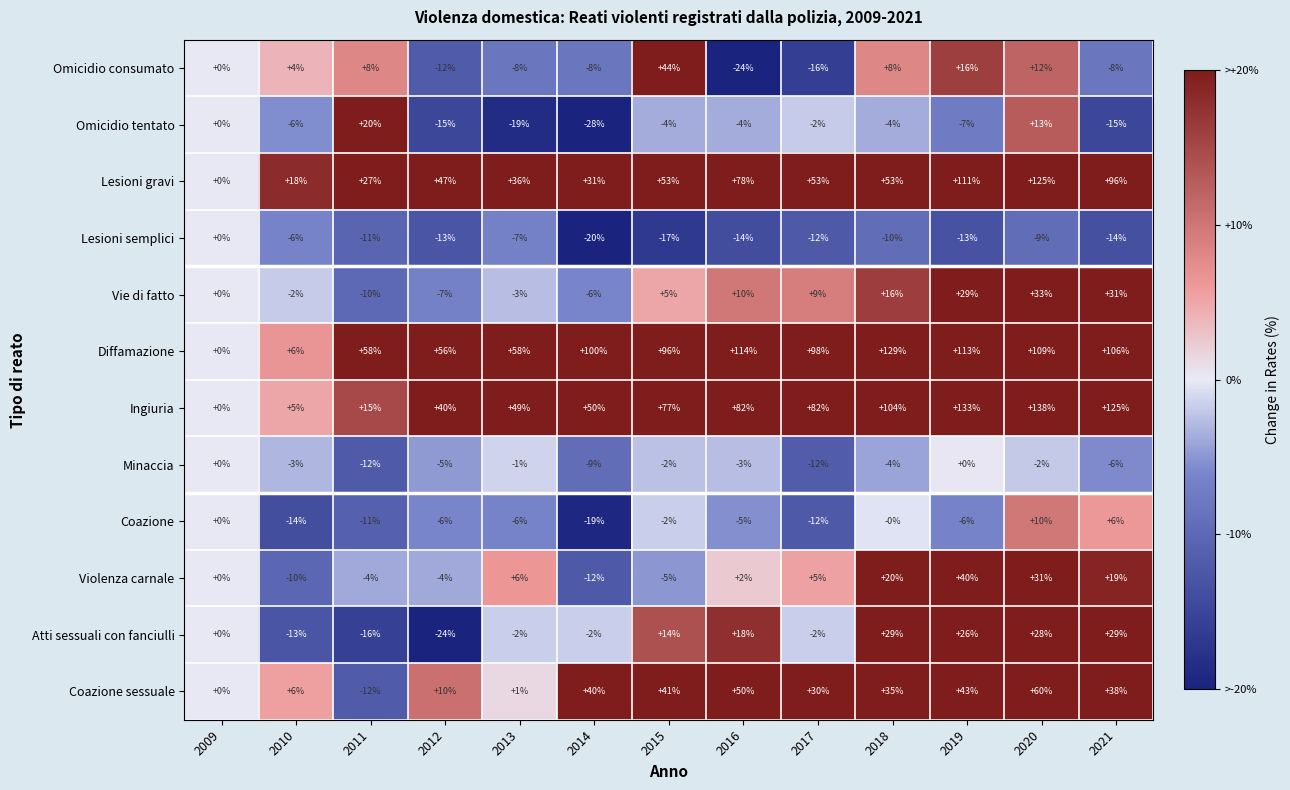

At which label does Vie di fatto reach its peak?

2020